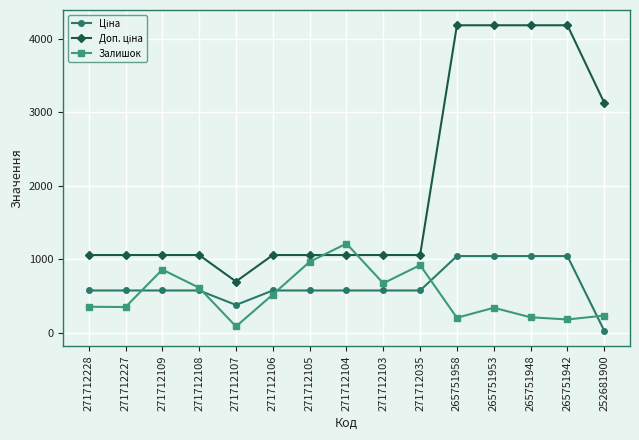

At how many categories does at least one series exceed 3786?

4